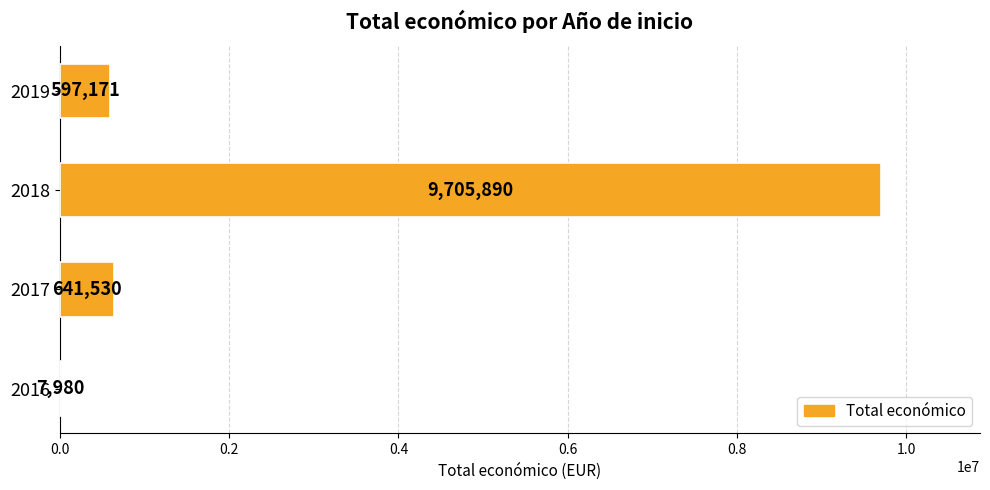

Reading bottom to top, extract all data points from this chart.

2016=7980	2017=641530	2018=9705890	2019=597171